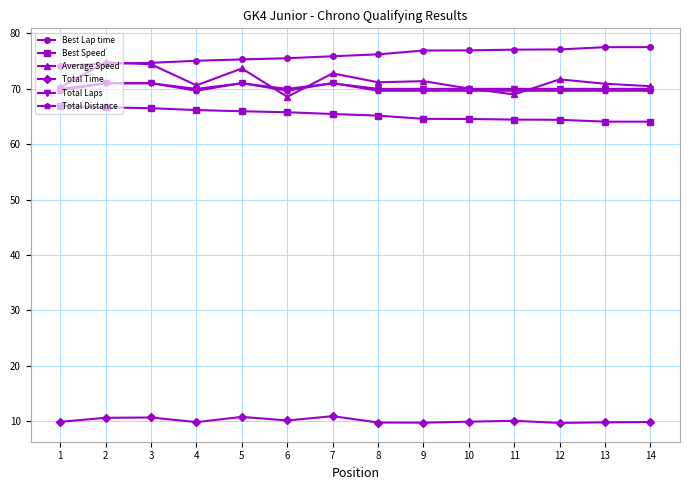

What is the spread (max minus min) of values at 6?

65.4